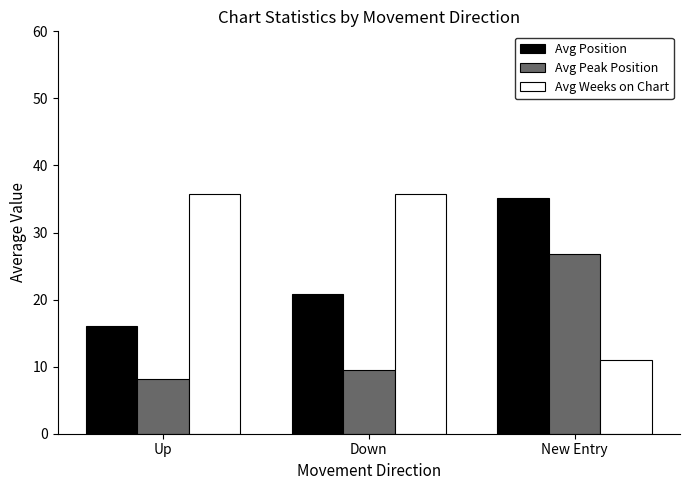

Which series has the largest total across all categories?

Avg Weeks on Chart